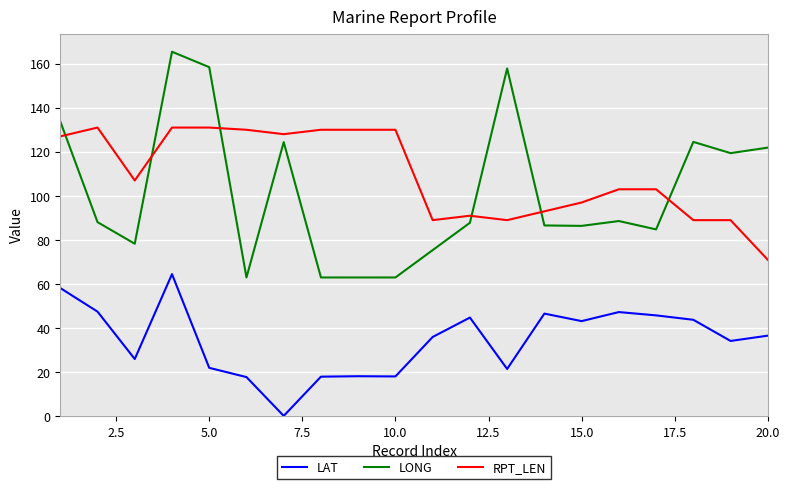

Which series has the largest total across all categories?

RPT_LEN